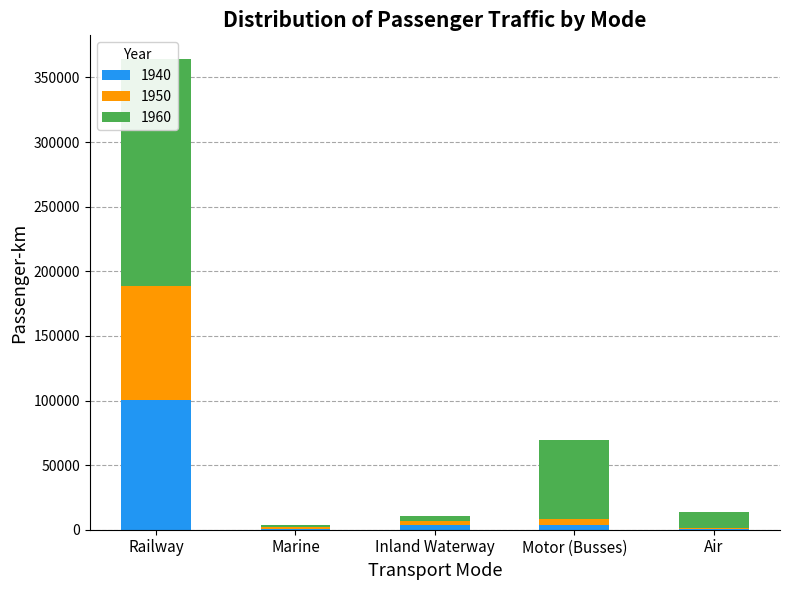

What is the difference between the 1950 values at Motor (Busses) and Inland Waterway?

2499